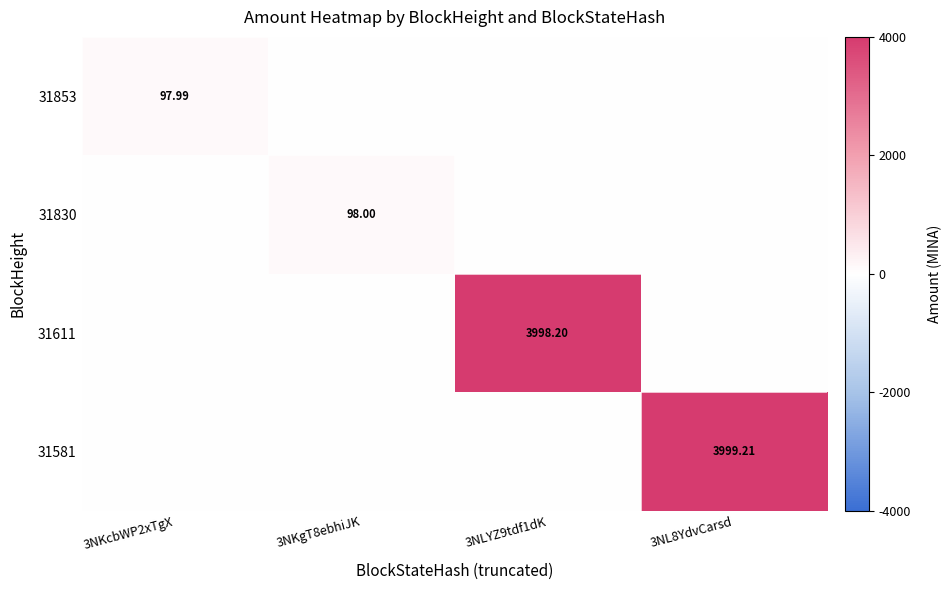

How many series are shown in this chart?

4